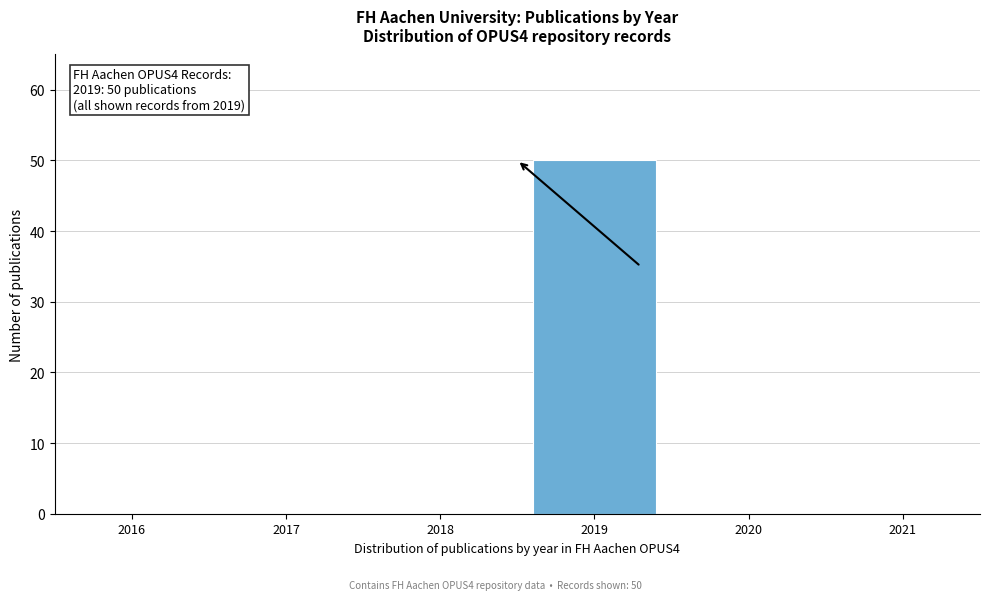

Reading left to right, list all the values displayed in this chart.

2016=0	2017=0	2018=0	2019=50	2020=0	2021=0